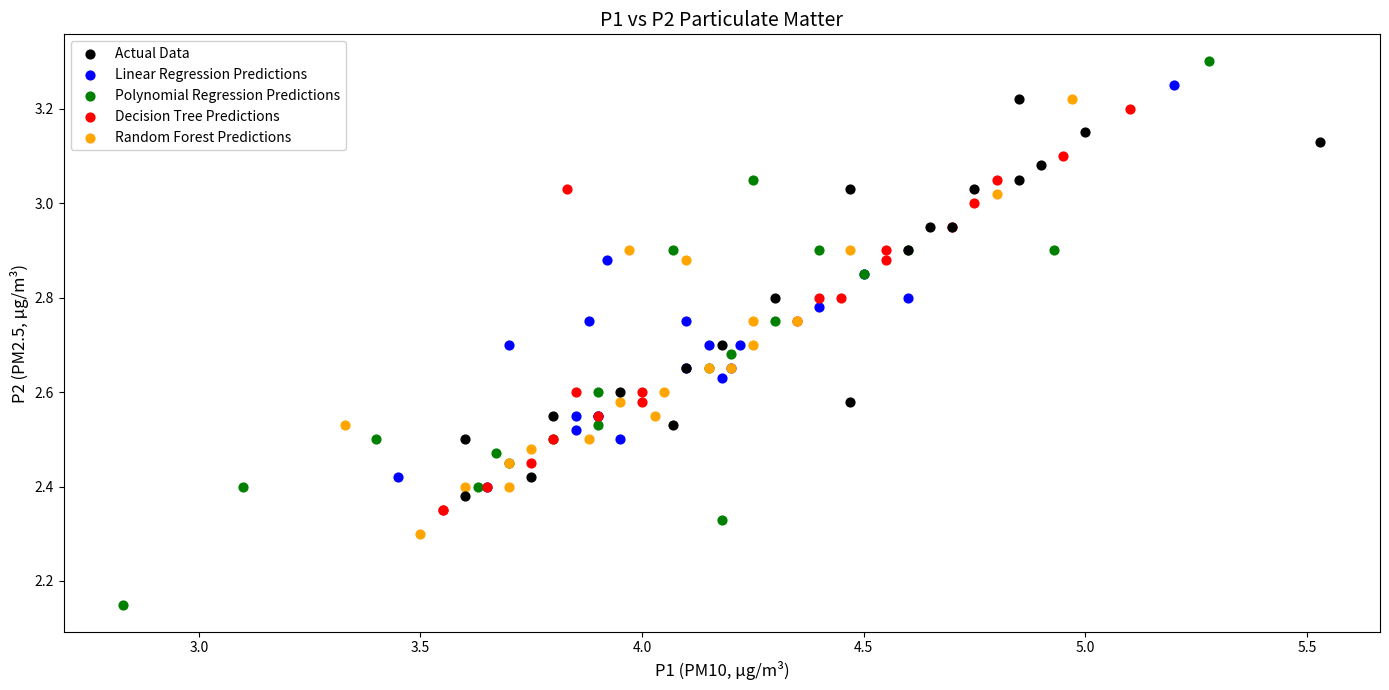

Which series contains the highest Y value?

Polynomial Regression Predictions